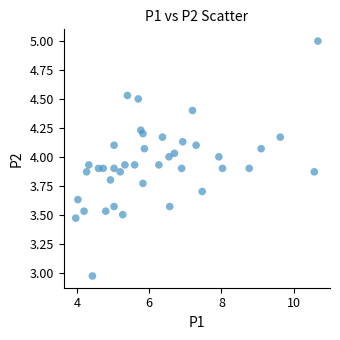

What is the range of Y values (max minus min)?

2.0